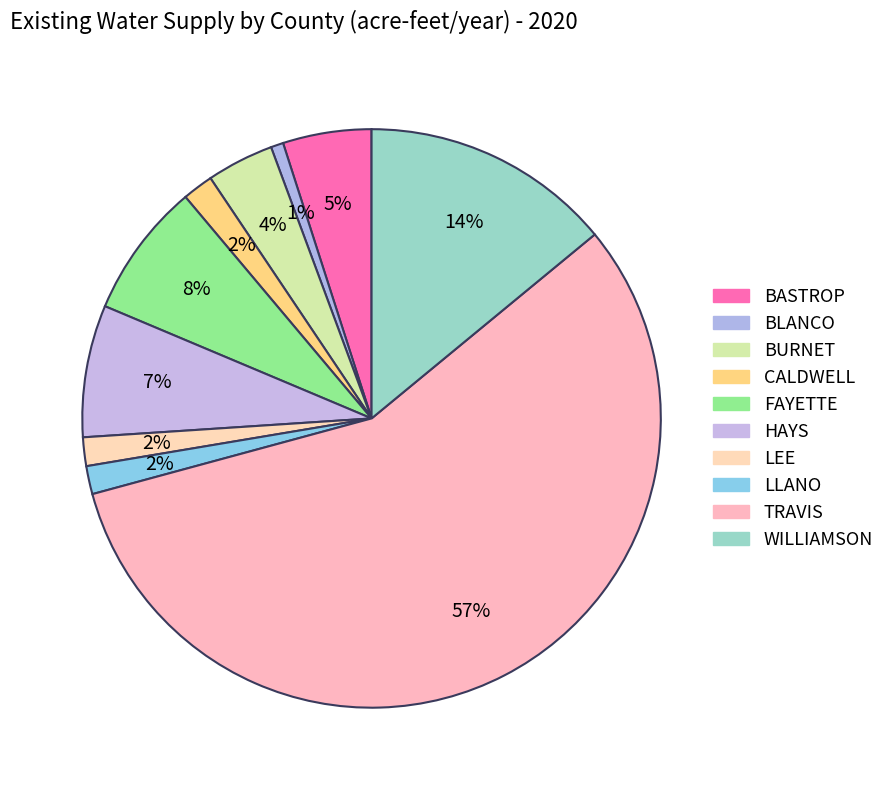

Is it true that LEE is 2% of the pie?

True